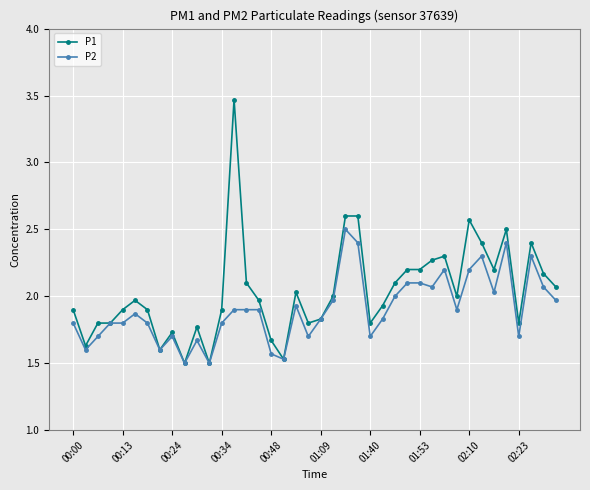

Rank the series by their average value, from lowest to highest.

P2, P1